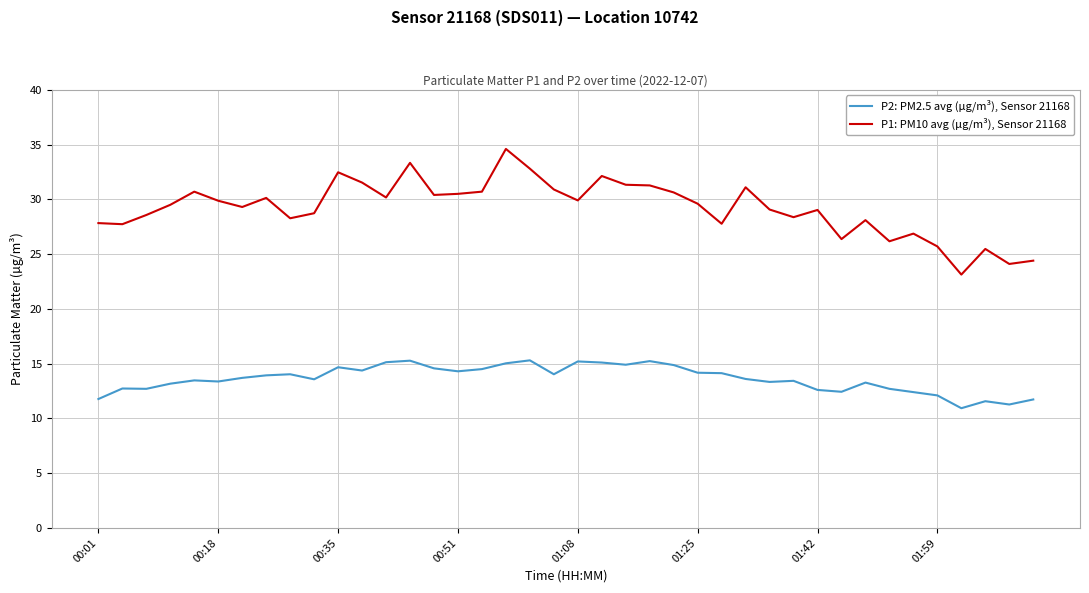

Rank the series by their average value, from highest to lowest.

P1: PM10 avg (µg/m³), Sensor 21168, P2: PM2.5 avg (µg/m³), Sensor 21168